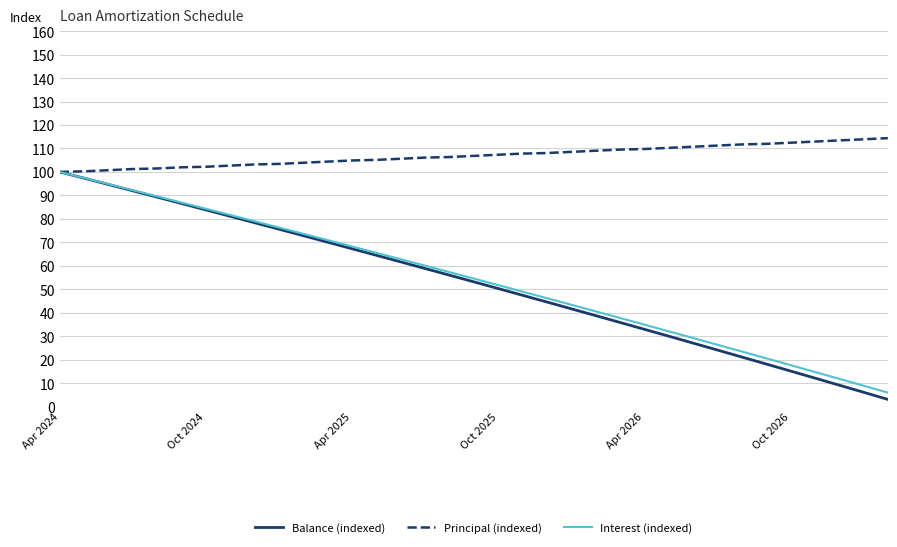

Which series has the widest spread of values?

Balance (indexed)